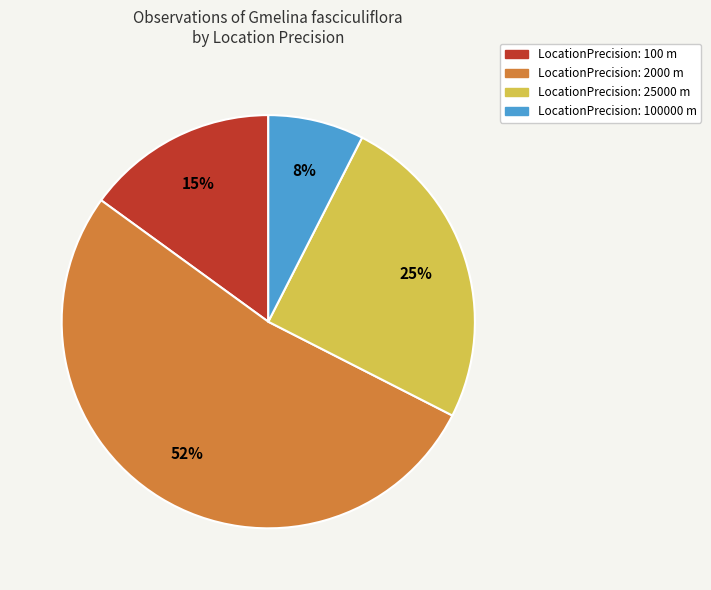

What is the largest slice in the pie chart?

LocationPrecision: 2000 m